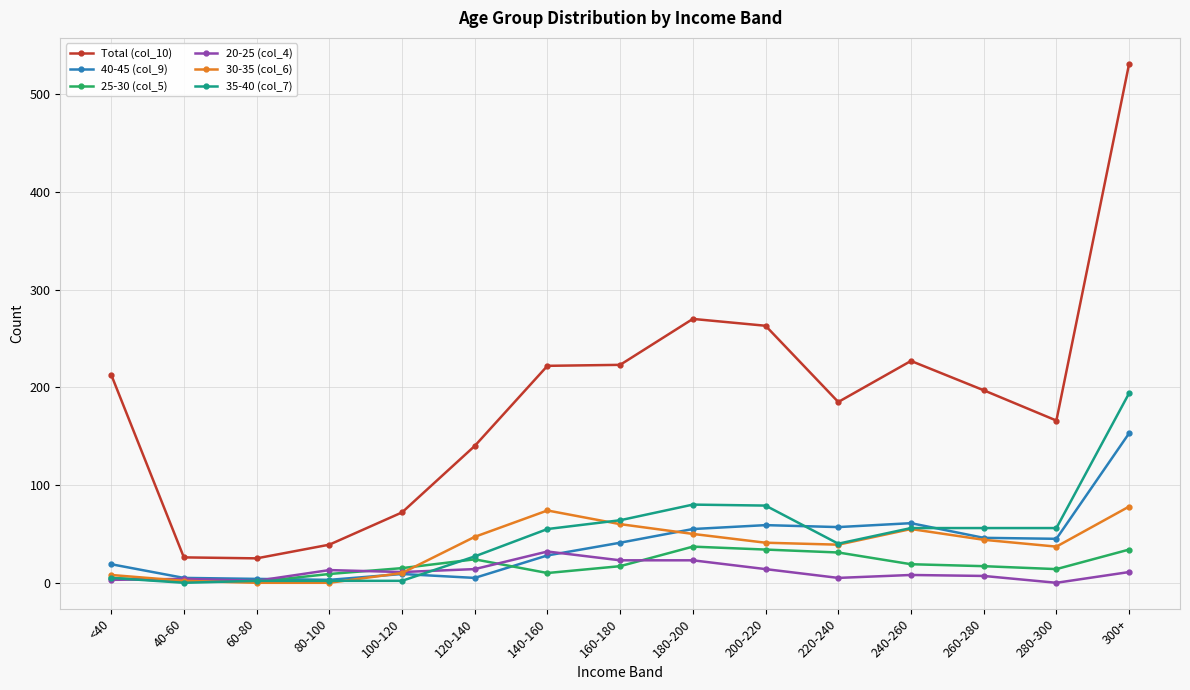

What is the value of the Total (col_10) point at the 7th from the left?

222